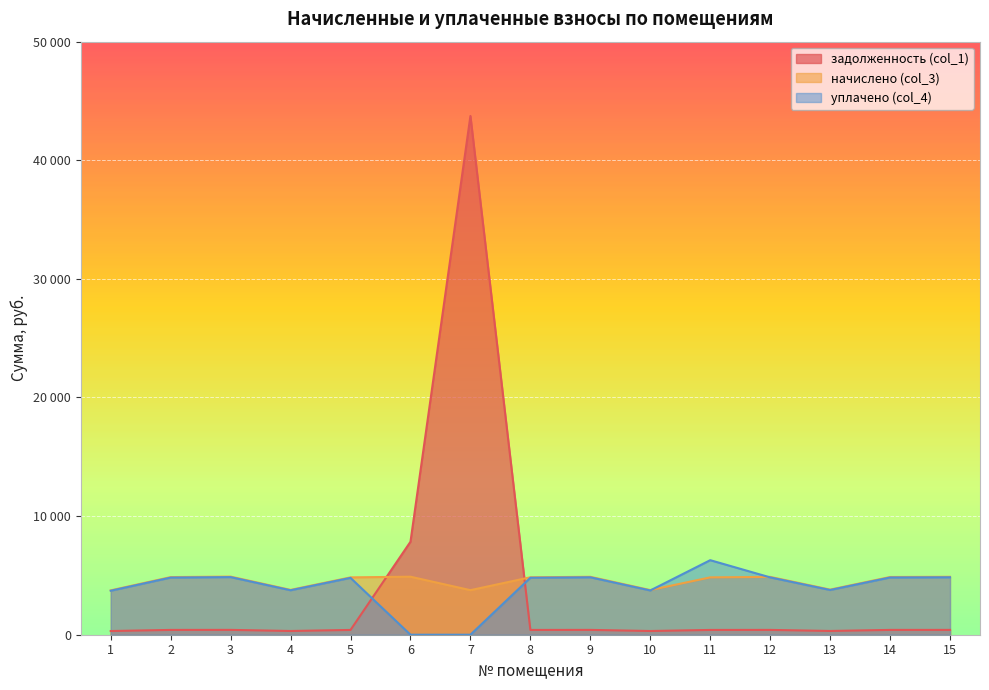

How many interior local valleys does the начислено (col_3) series have?

4